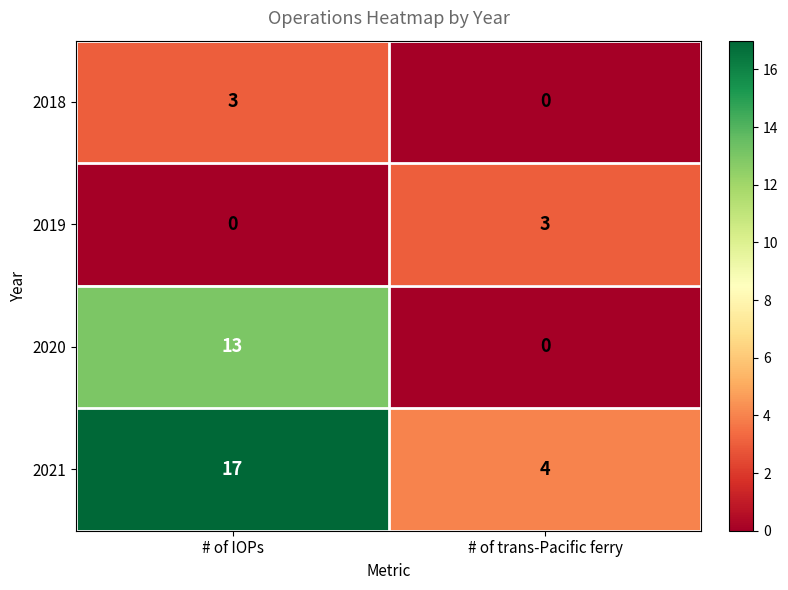

Reading left to right, list all the values displayed in this chart.

2018: 3	0
2019: 0	3
2020: 13	0
2021: 17	4